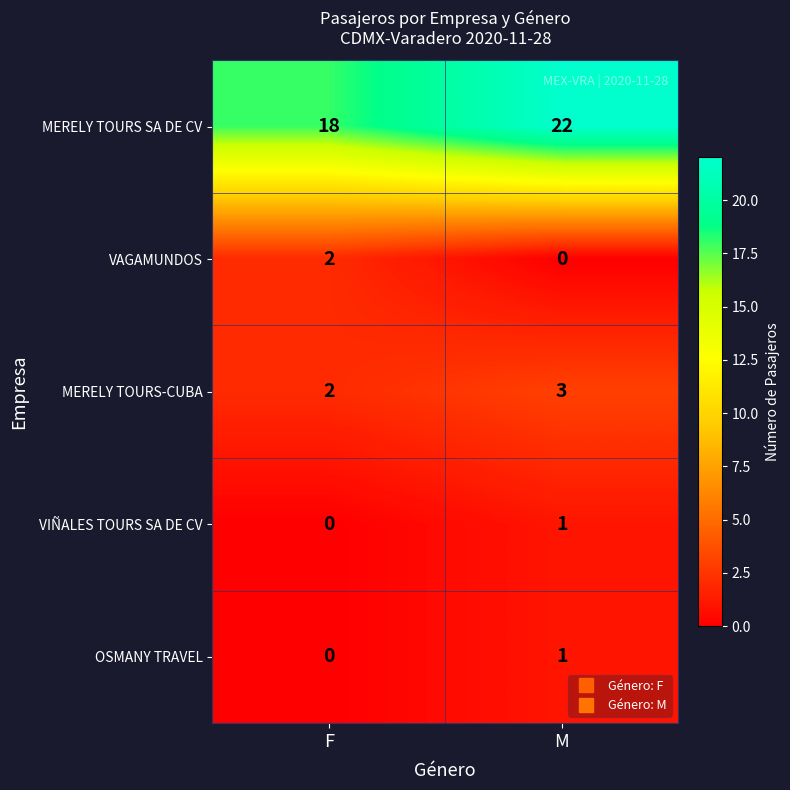

What is the sum of all MERELY TOURS-CUBA values?

5